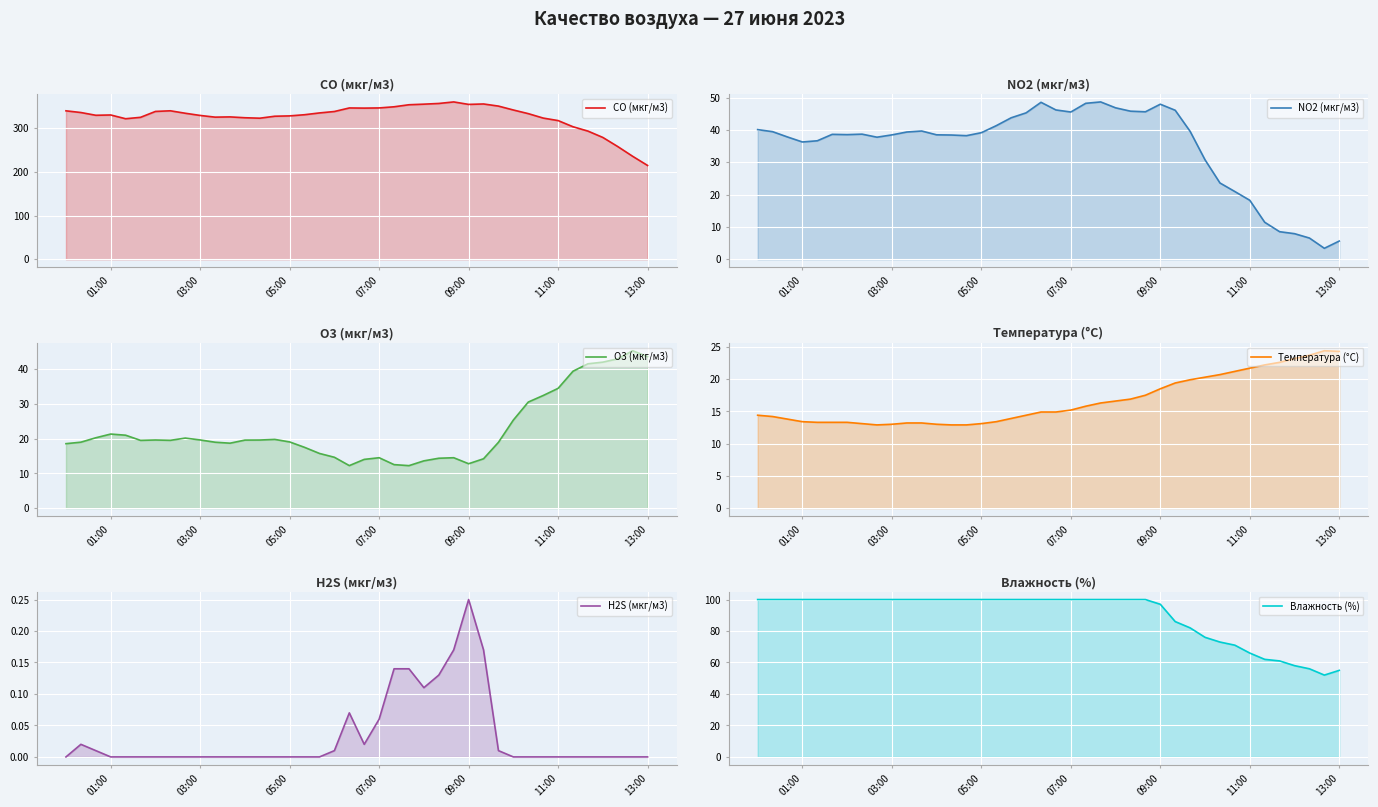

True or false: H2S (мкг/м3) has more than 1 points higher than both neighbors.

True